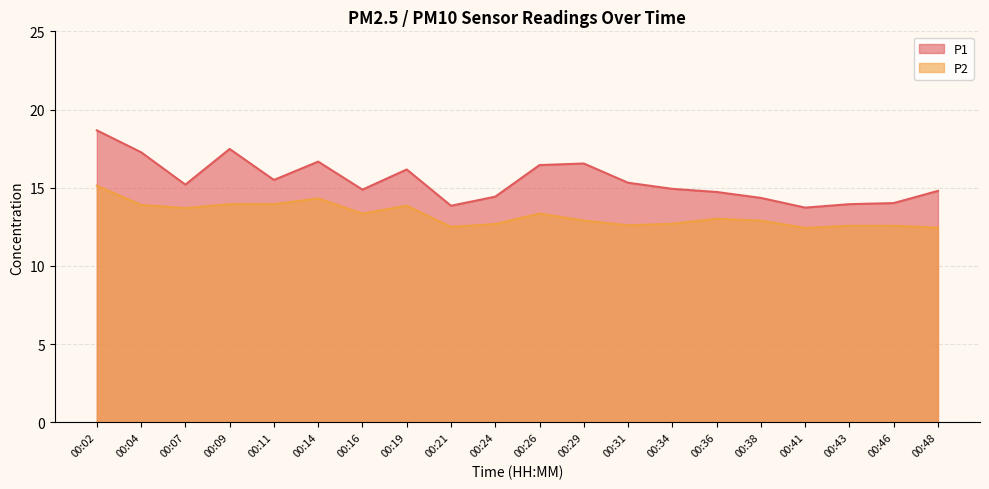

Where is the first local minimum for P2?

00:07